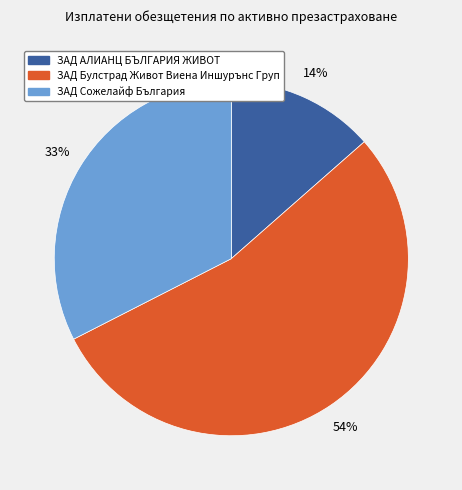

How many slices are in this pie chart?

3